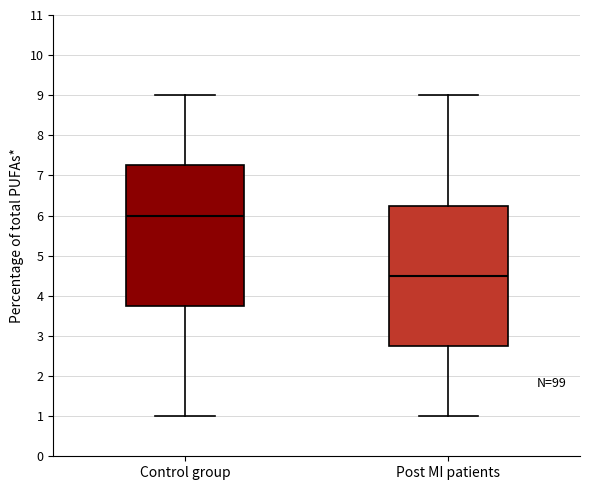

Reading left to right, read every box against the y-axis: the position of its median line, the range the box covers, and the ends of its whiskers. The values are not printed on the chart, so give them approximately, as read against the axis.

Control group: median 6.0, box 3.8 to 7.3, whiskers 1.0 to 9.0
Post MI patients: median 4.5, box 2.8 to 6.3, whiskers 1.0 to 9.0